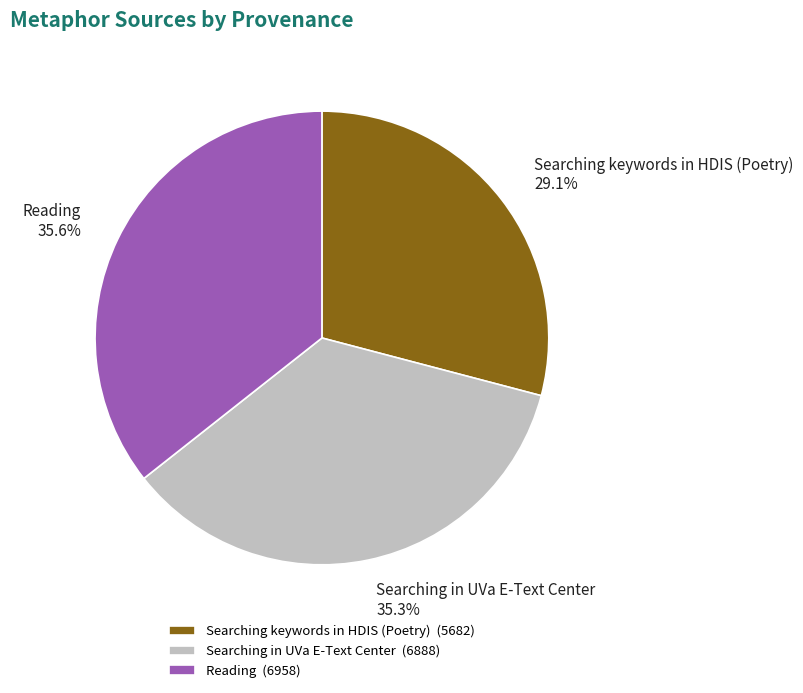

What is the ratio of the value at Searching in UVa E-Text Center to the value at Reading?

1.0